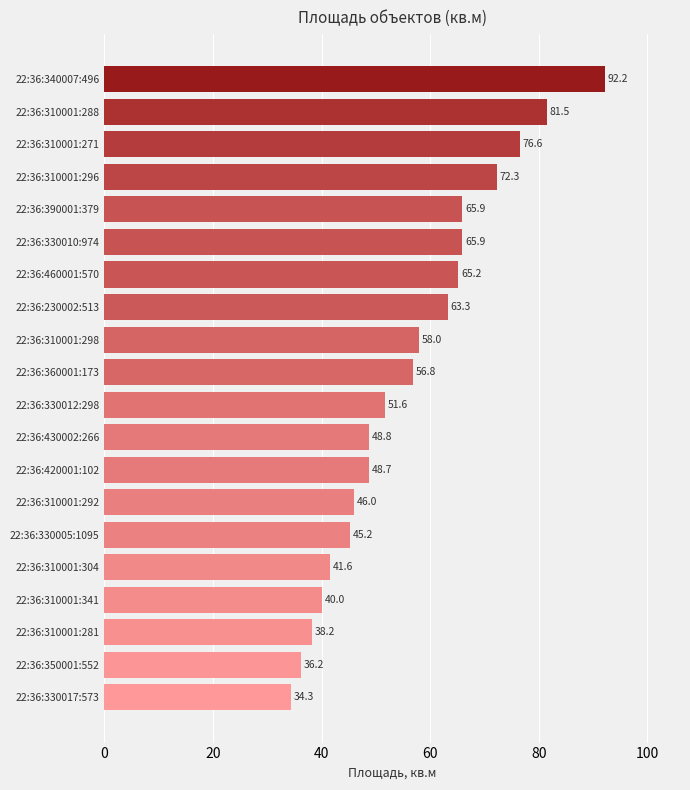

The value at 22:36:330005:1095 is 25.8. True or false?

False